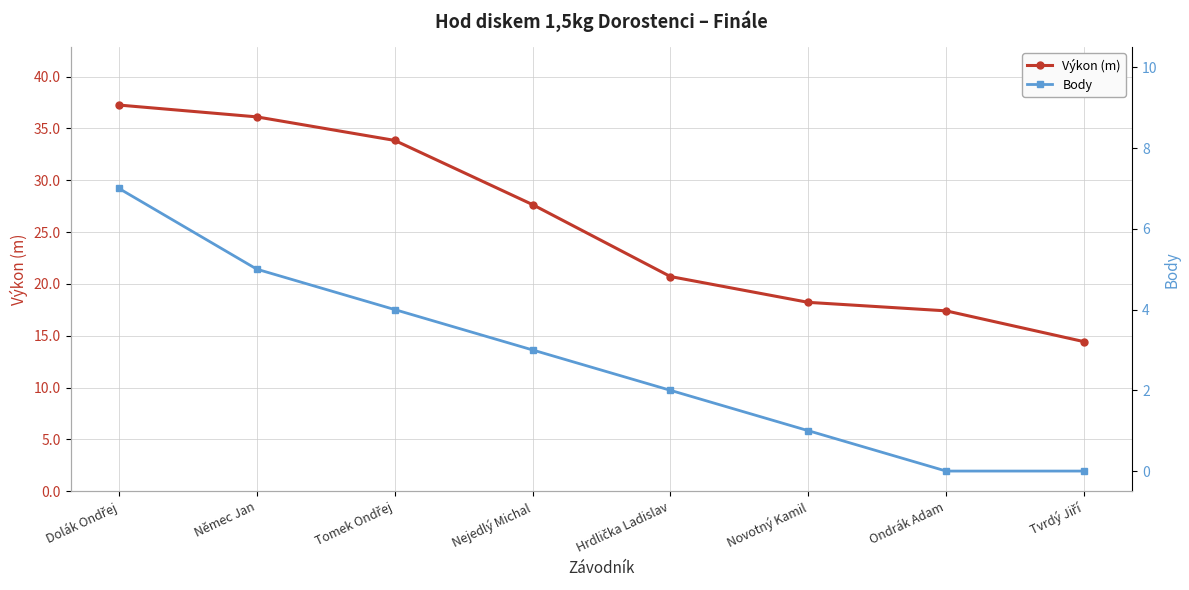

What is the sum of the Body values at Novotný Kamil and Tomek Ondřej?

5.0